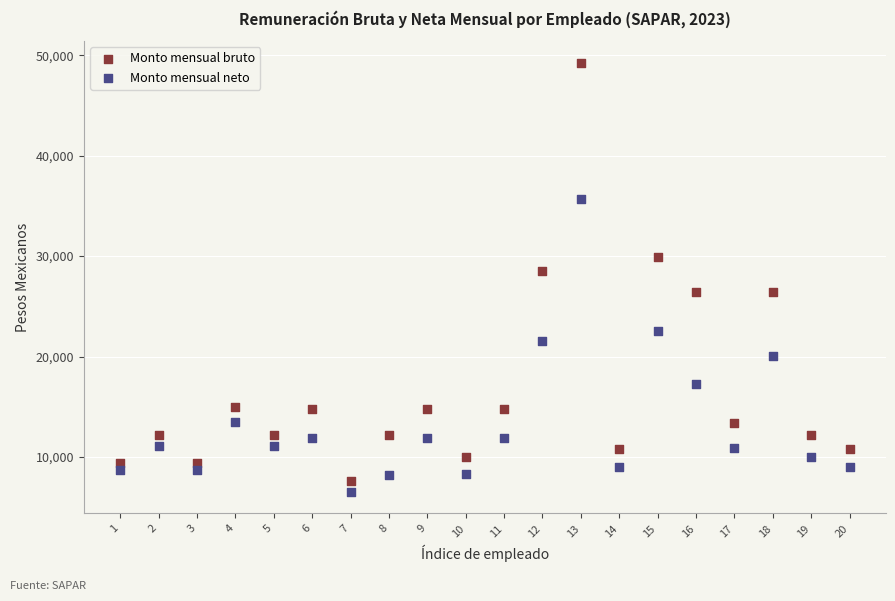

Across all series, what Y value is closest to 27887?

28520.4